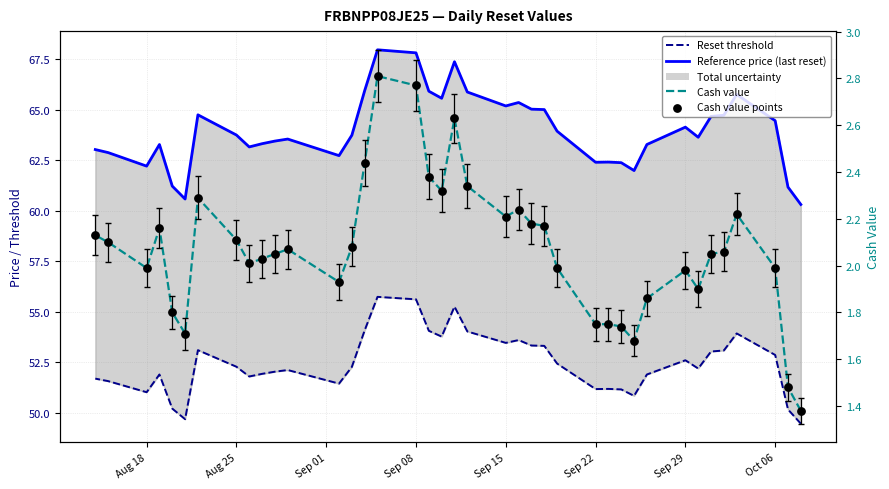

What is the total value across all series at Sep 29?

119.6